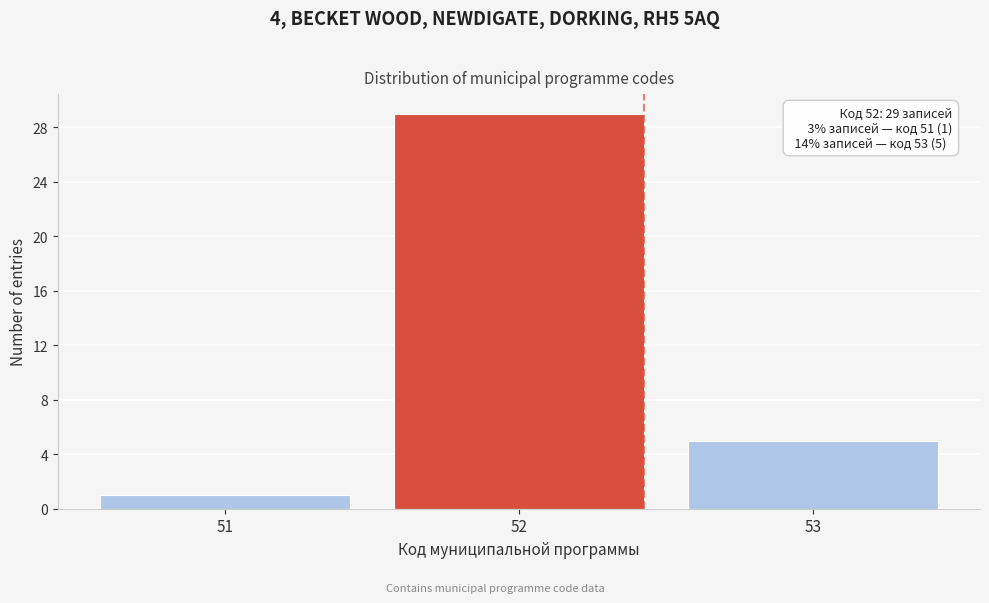

Which range on the x-axis has the tallest bar?

51.5 to 52.5